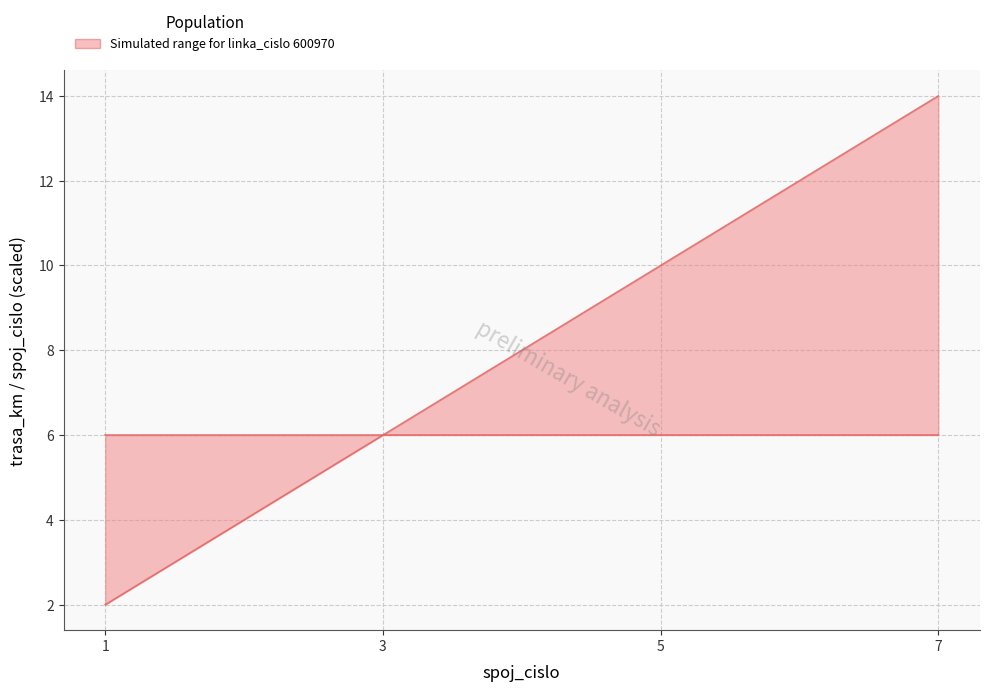

Is it true that the value at 7 is 6?

False